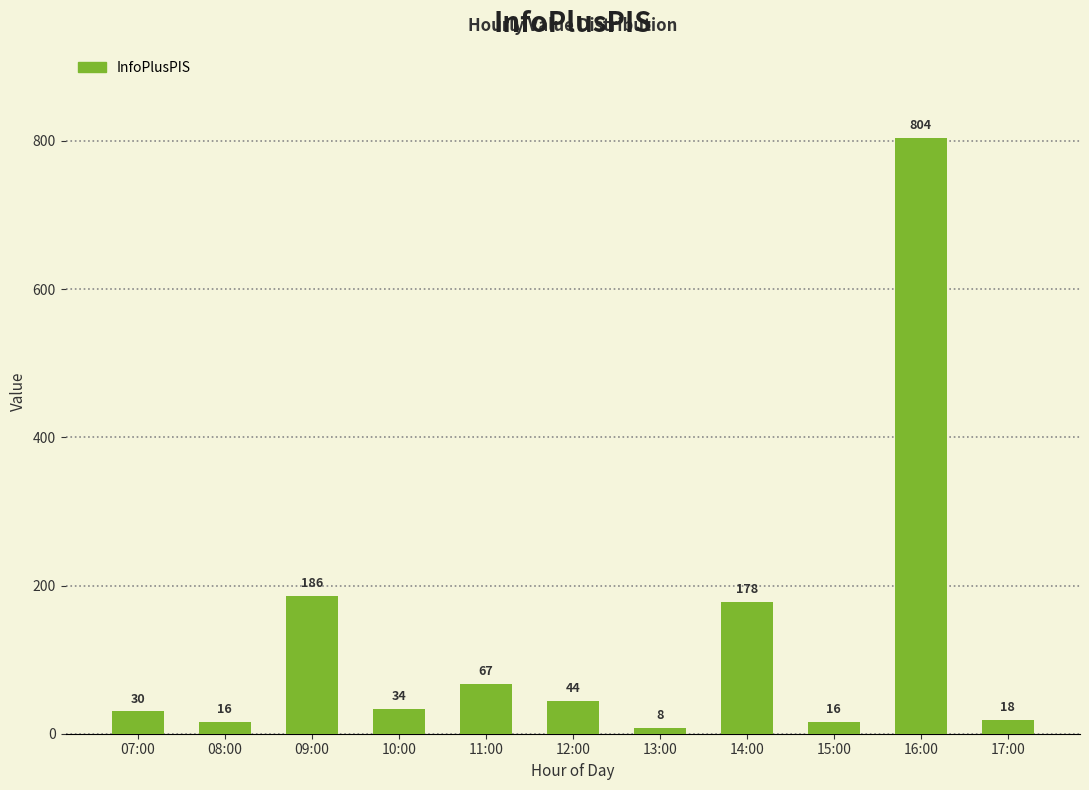

True or false: the data shows 8 at 13:00.

True